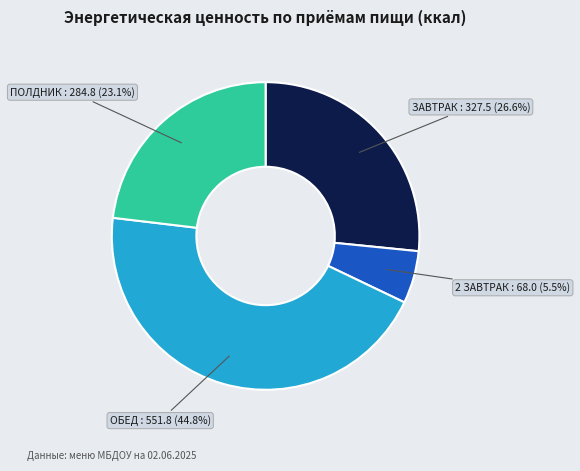

Is there any slice that represents more than half of the pie?

No